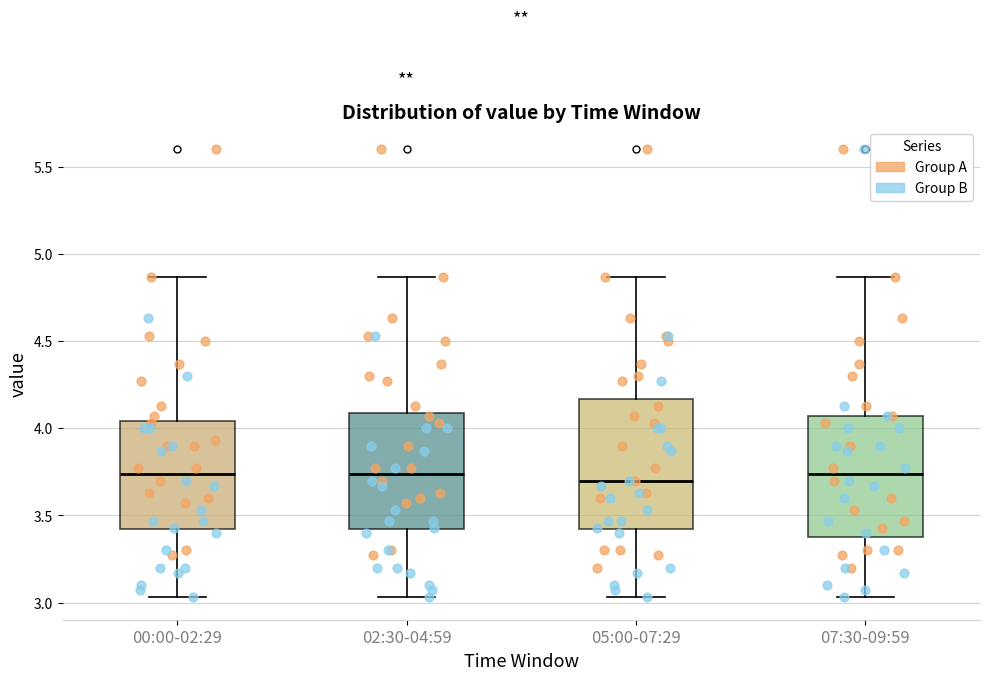

Reading left to right, transcribe this box plot: for each box, give where its median line is, the range the box spans, and where its two whiskers end, as read against the y-axis. The values are not printed on the chart, so give them approximately, as read against the axis.

00:00-02:29: median 3.75, box 3.40 to 4.05, whiskers 3.05 to 4.85
02:30-04:59: median 3.75, box 3.40 to 4.10, whiskers 3.05 to 4.85
05:00-07:29: median 3.70, box 3.40 to 4.15, whiskers 3.05 to 4.85
07:30-09:59: median 3.75, box 3.40 to 4.05, whiskers 3.05 to 4.85